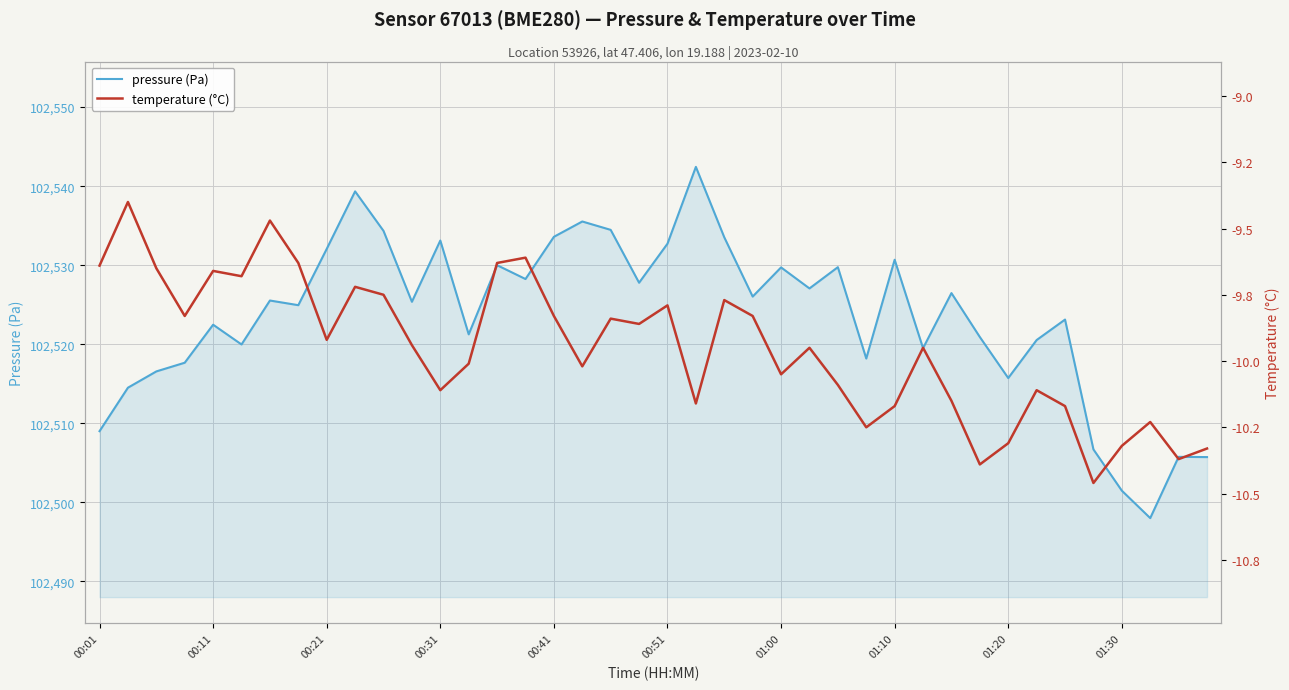

The value of pressure (Pa) at 00:01 is 102509.0. True or false?

True